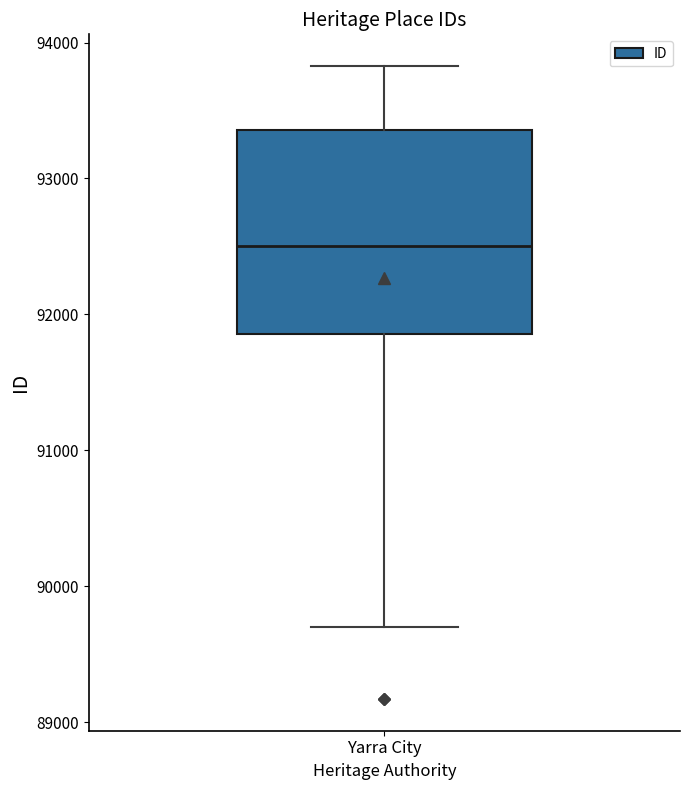

Where is the lower edge of the box for Yarra City on the y-axis? The values are not printed on the chart, so give them approximately, as read against the axis.

91900